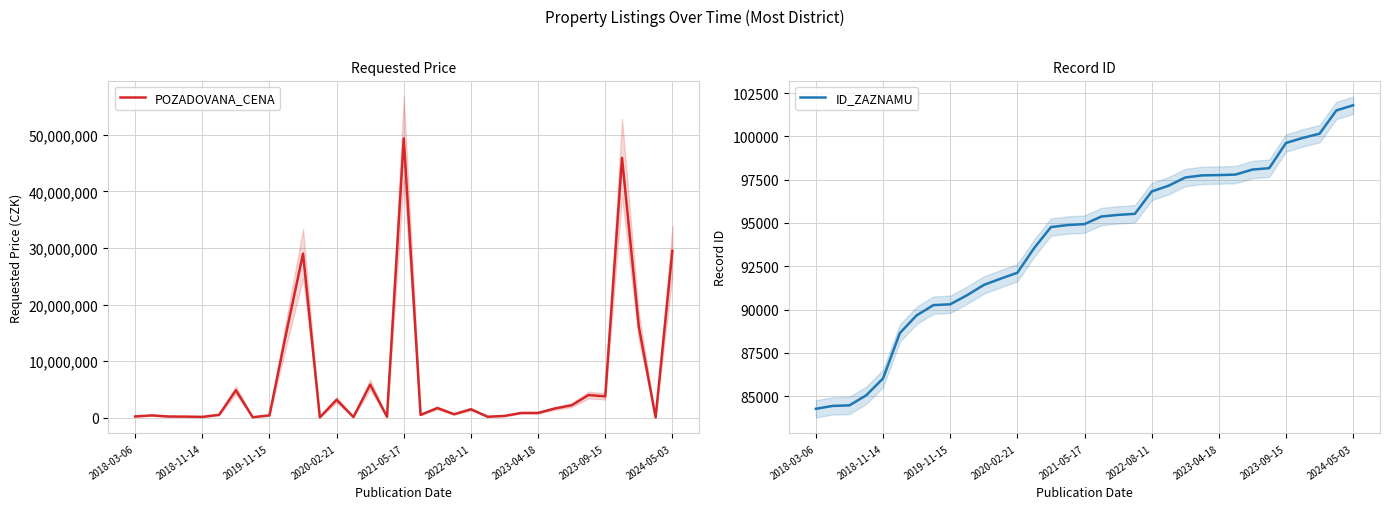

Which series has the largest total across all categories?

POZADOVANA_CENA